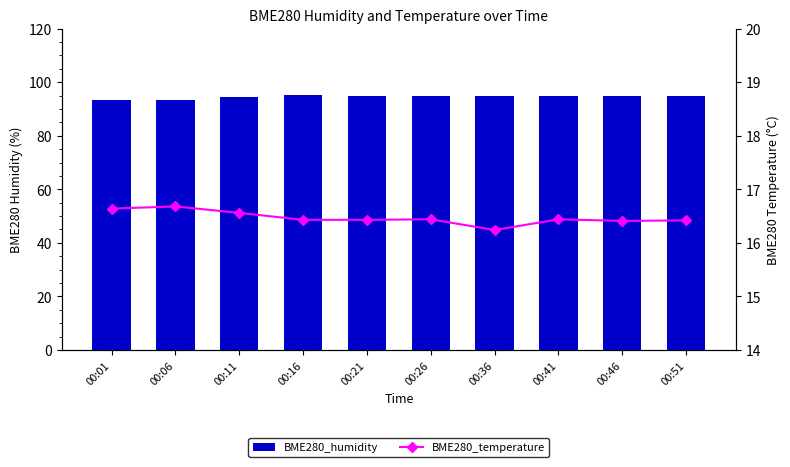

What is the smallest value displayed?

16.2